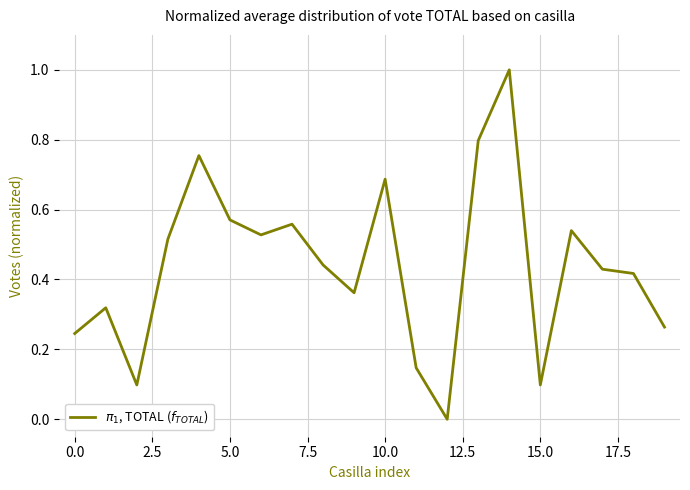

What is the maximum value shown in the chart?

1.0